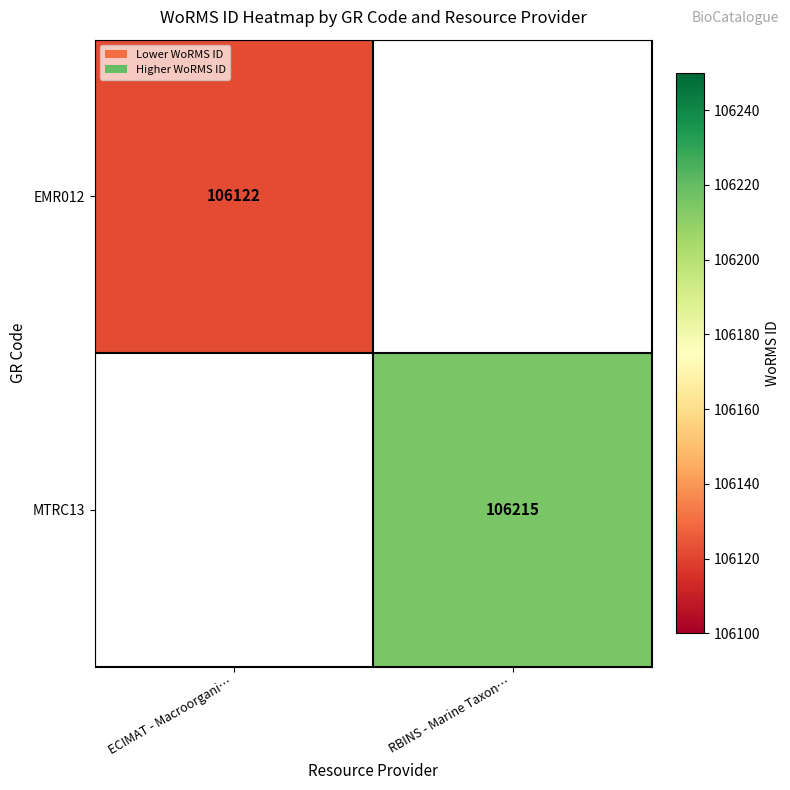

The MTRC13 series shows 106215 at RBINS - Marine Taxon…. True or false?

True